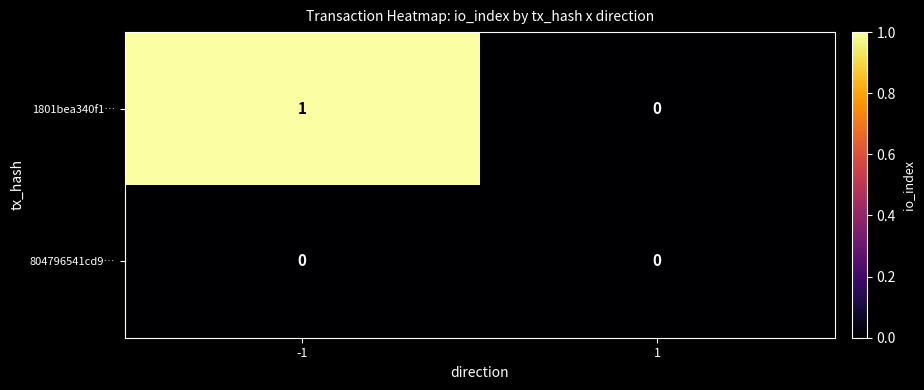

What is the spread (max minus min) of values at -1?

1